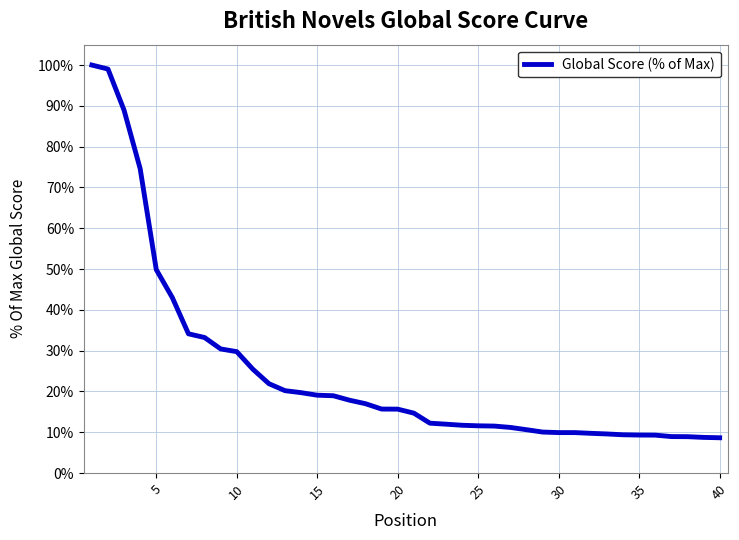

What is the minimum value shown in the chart?

8.7